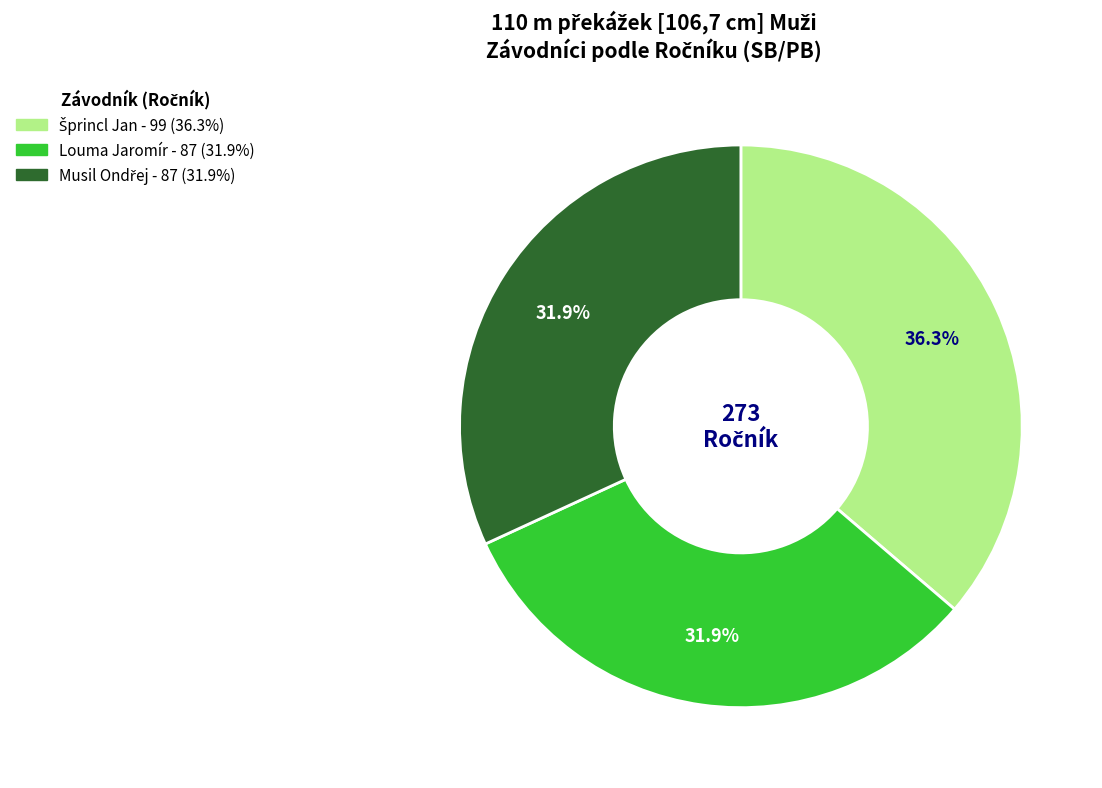

How many segments does this pie chart have?

3